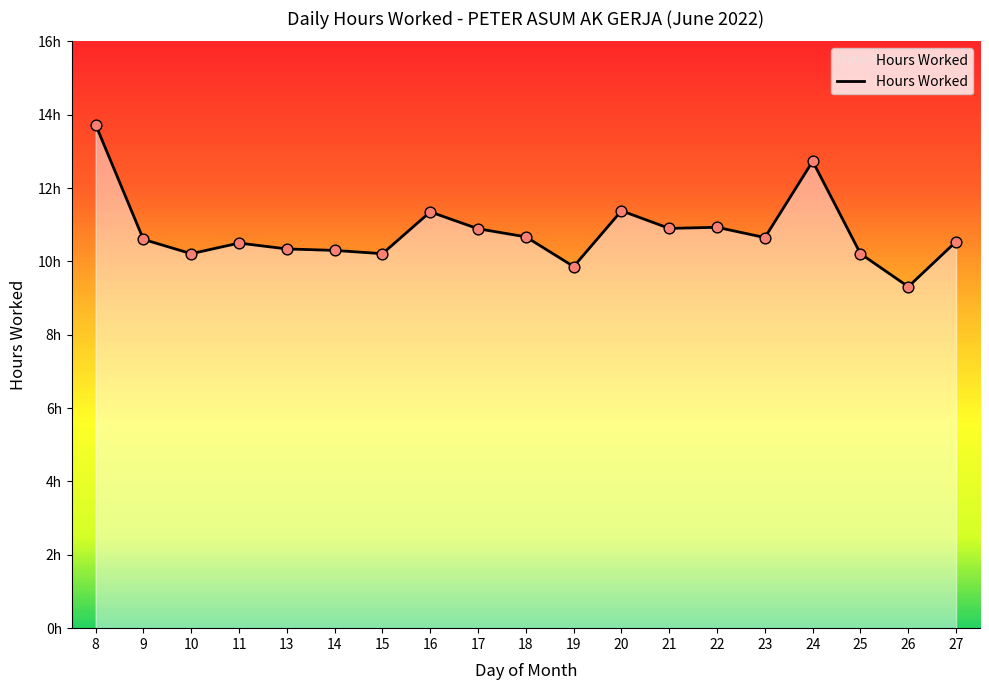

Does the chart have visible grid lines?

No